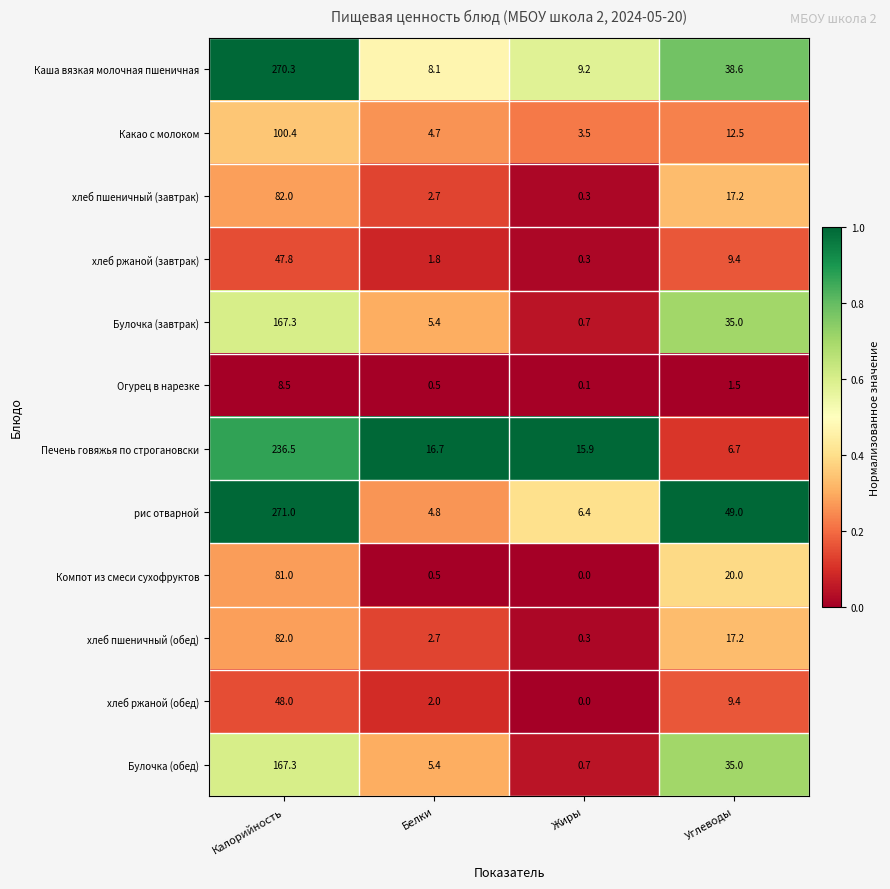

What is the difference between the maximum and minimum values in the Печень говяжья по строгановски series?

229.8